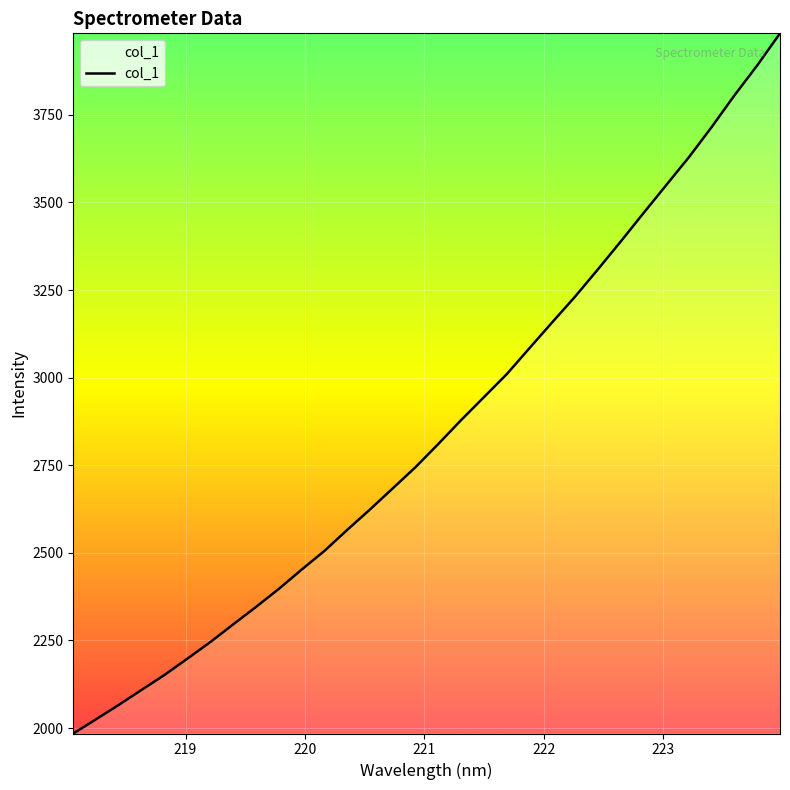

What is the greatest value displayed?

3982.5